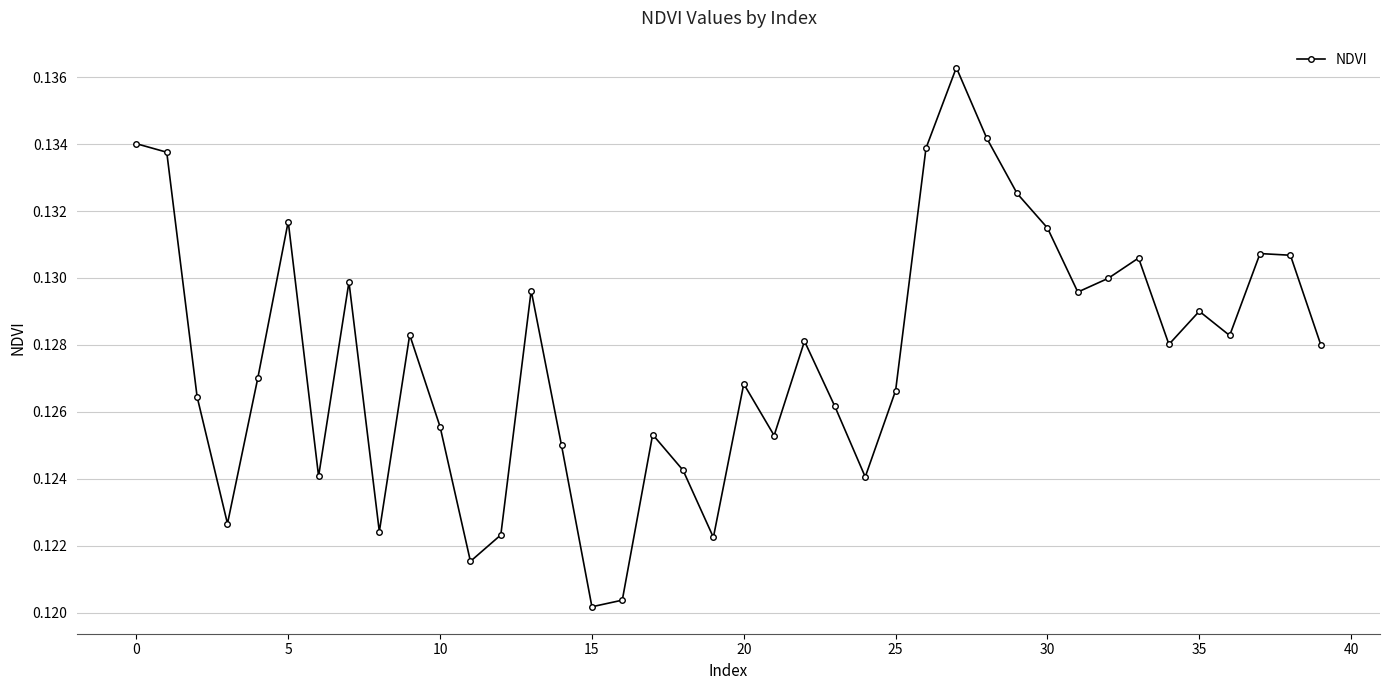

What is the sum of all values?

5.1